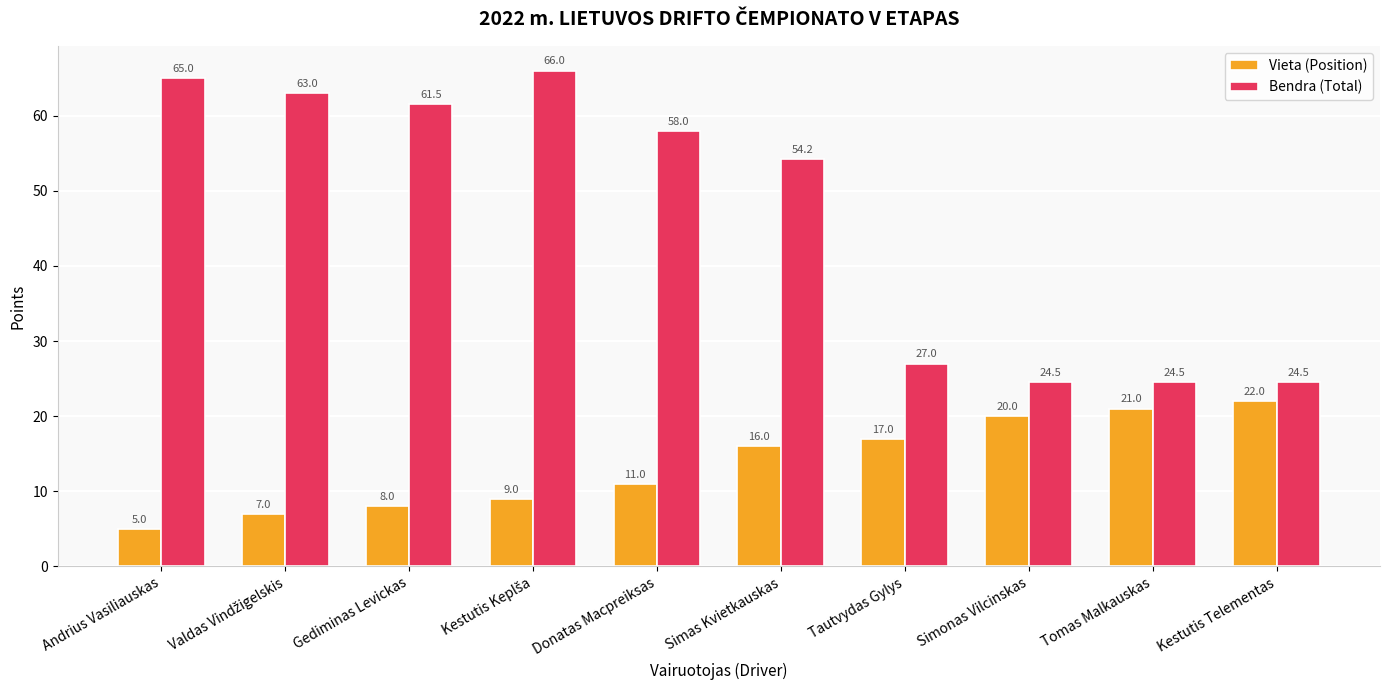

At which label does Bendra (Total) first exceed 58?

Andrius Vasiliauskas